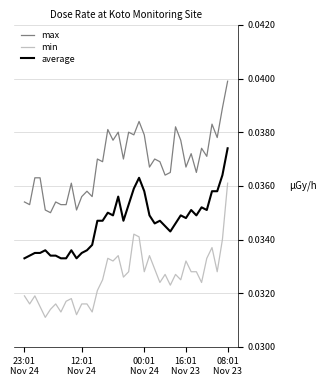

Count the average values in the range 0 to 1.

40